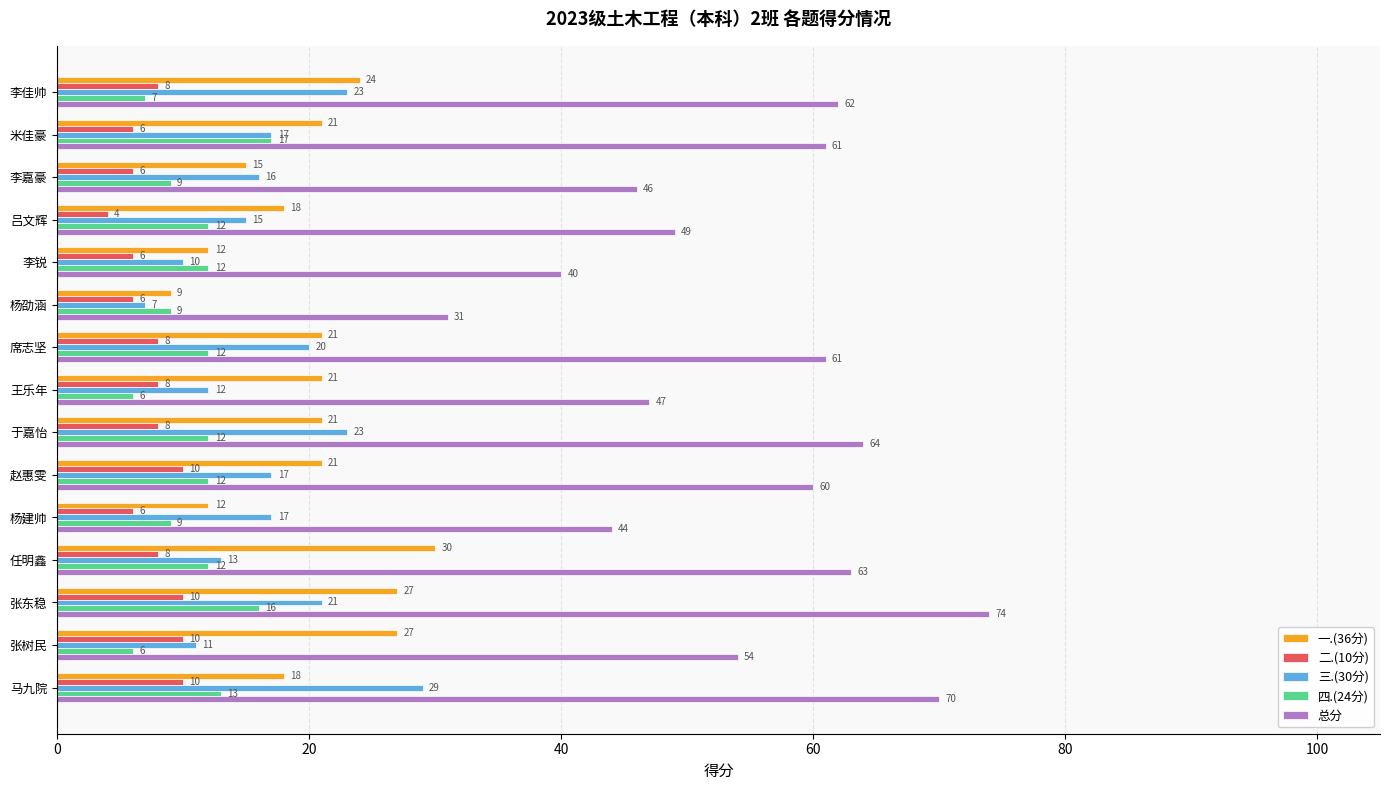

The 总分 series shows 64 at 于嘉怡. True or false?

True